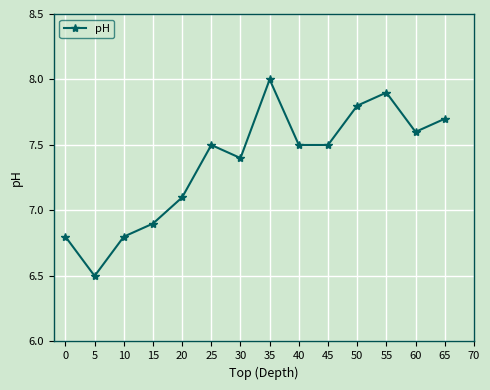

What is the value of the 7th point from the left?

7.4